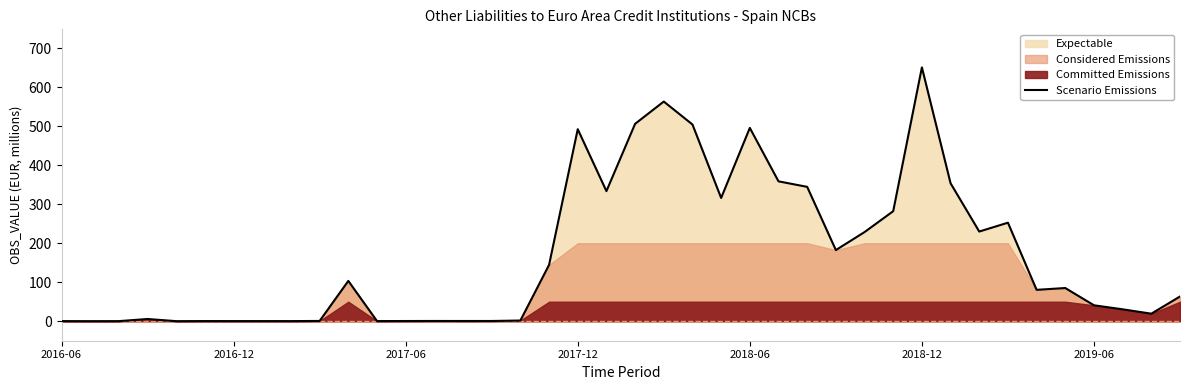

What is the value of the 23rd point from the left?

504.5